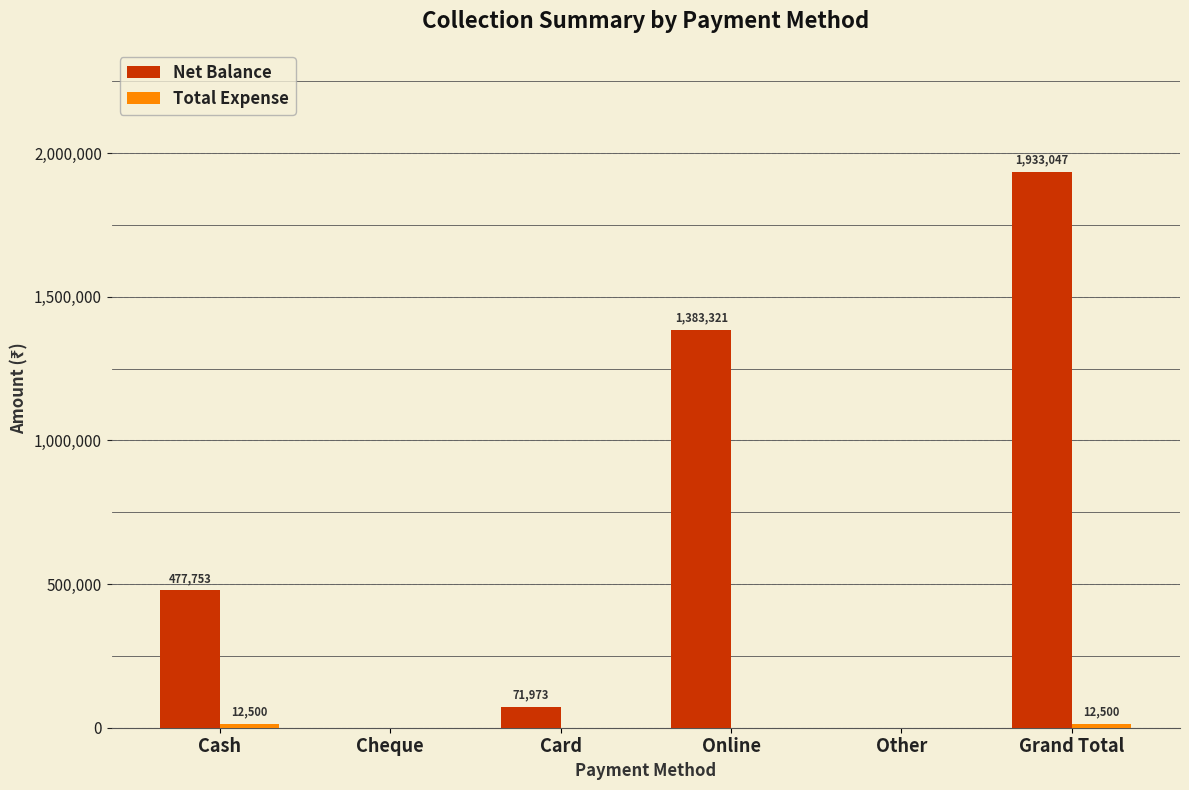

The Net Balance series shows 0 at Other. True or false?

True